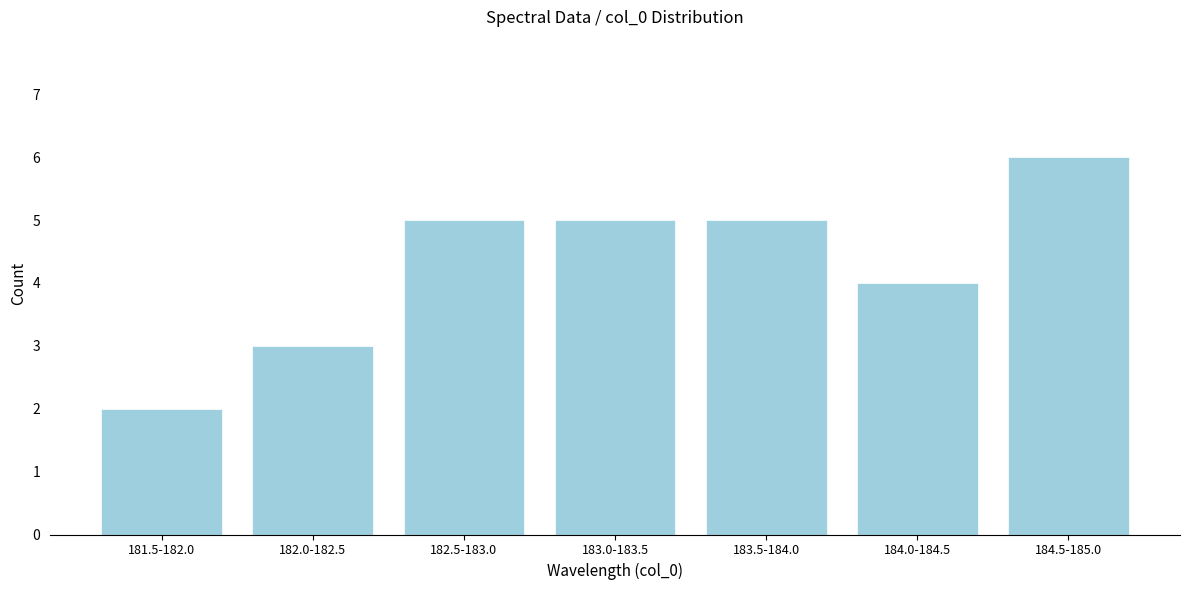

Reading right to left, what are all the values shown in this chart?

6	4	5	5	5	3	2